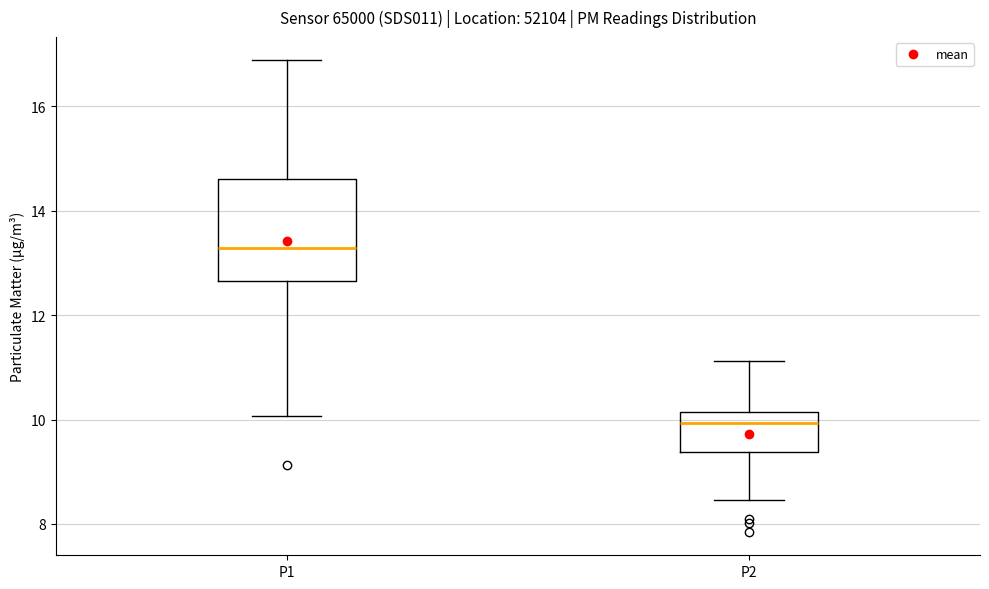

Comparing the boxes themselves (not the whiskers), which one is the tallest?

P1